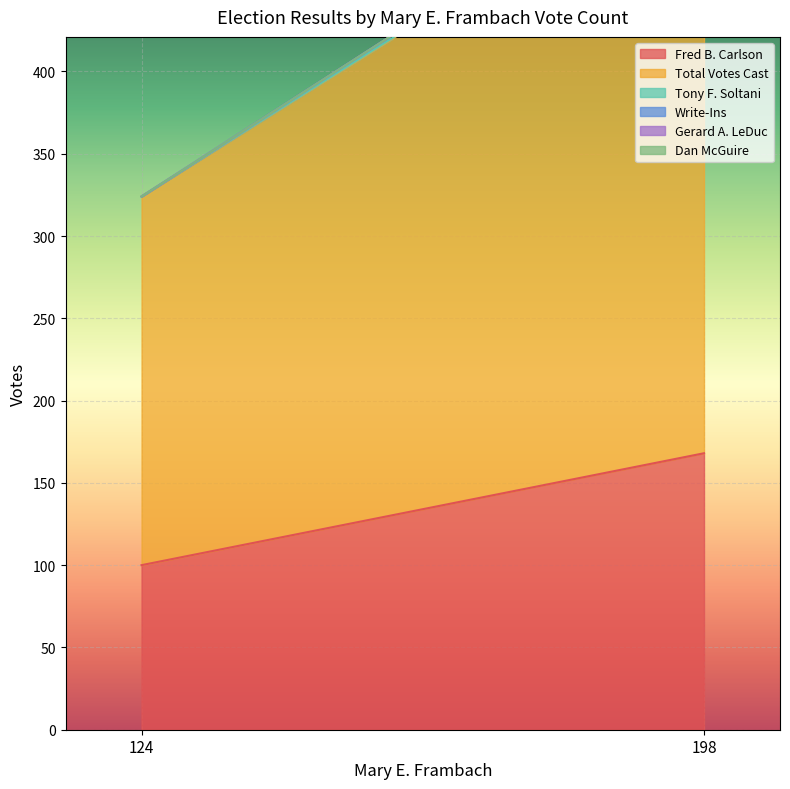

Read the Tony F. Soltani value at 198.

1